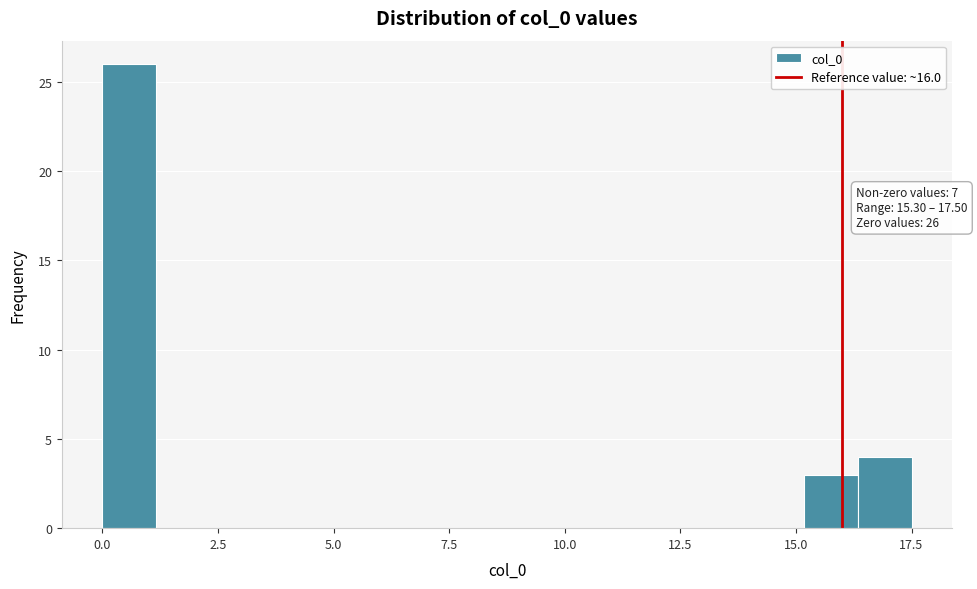

Around what value on the x-axis is the tallest bar? Give the approximate position of its centre, as read against the axis.

0.5